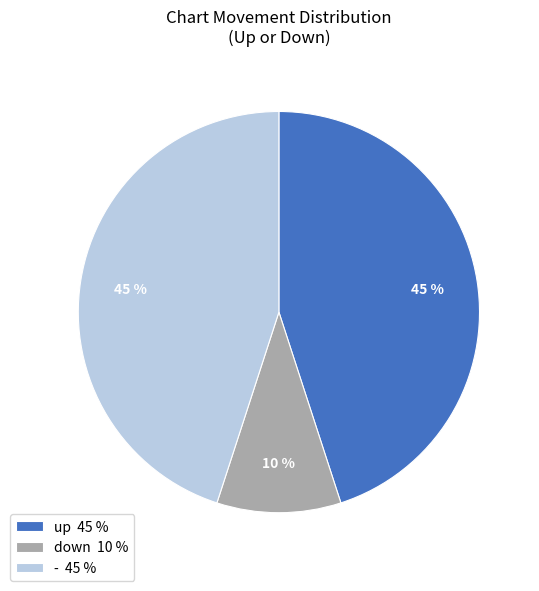

What percentage is the down slice, to the nearest percent?

10%